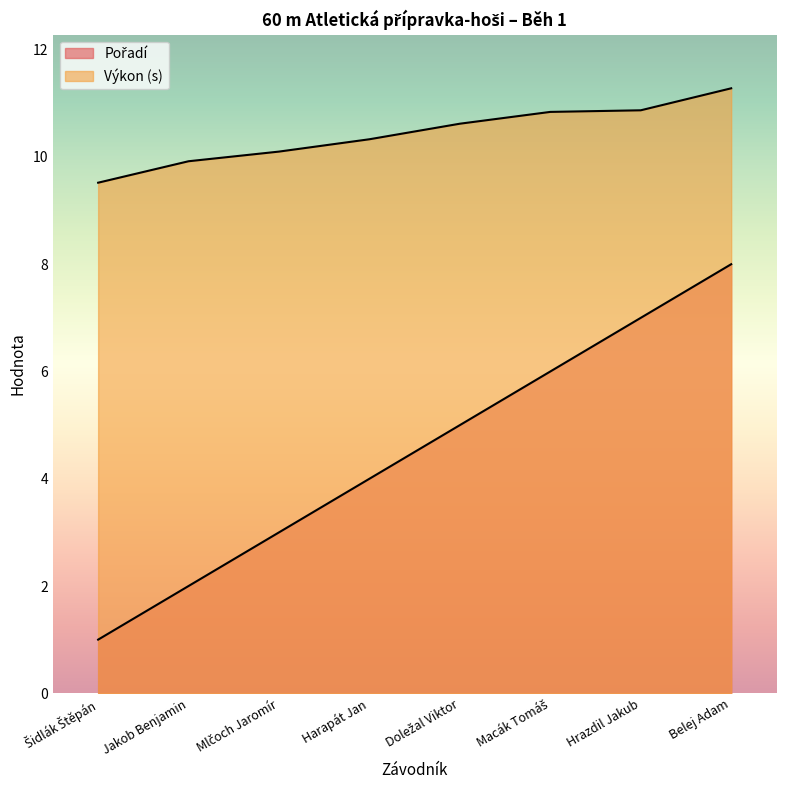

Which category has the highest value in the Výkon series?

Belej Adam